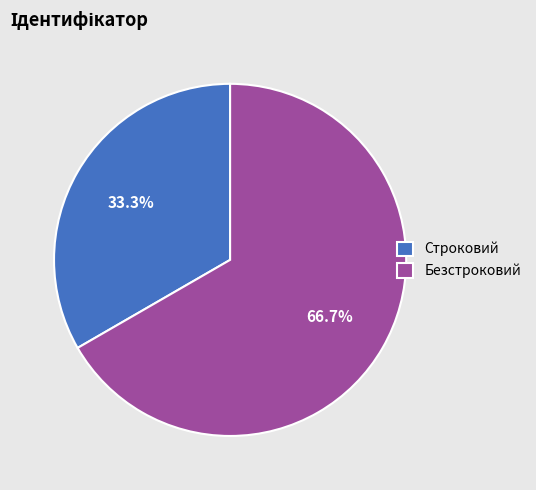

What is the ratio of the value at Безстроковий to the value at Строковий?

2.0